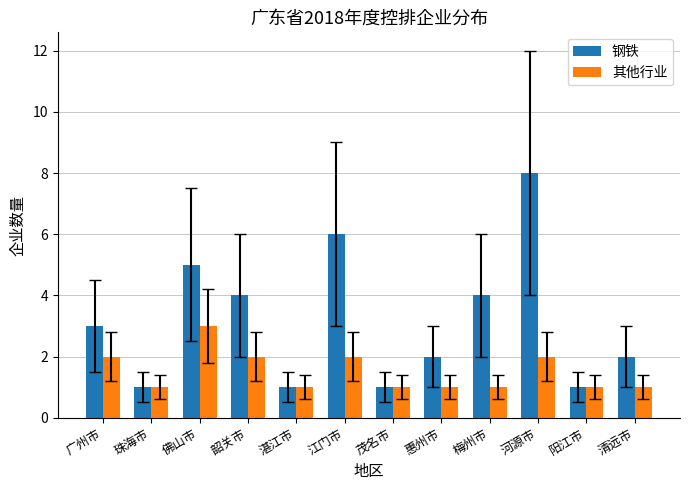

Which series changed the most between 佛山市 and 茂名市?

钢铁